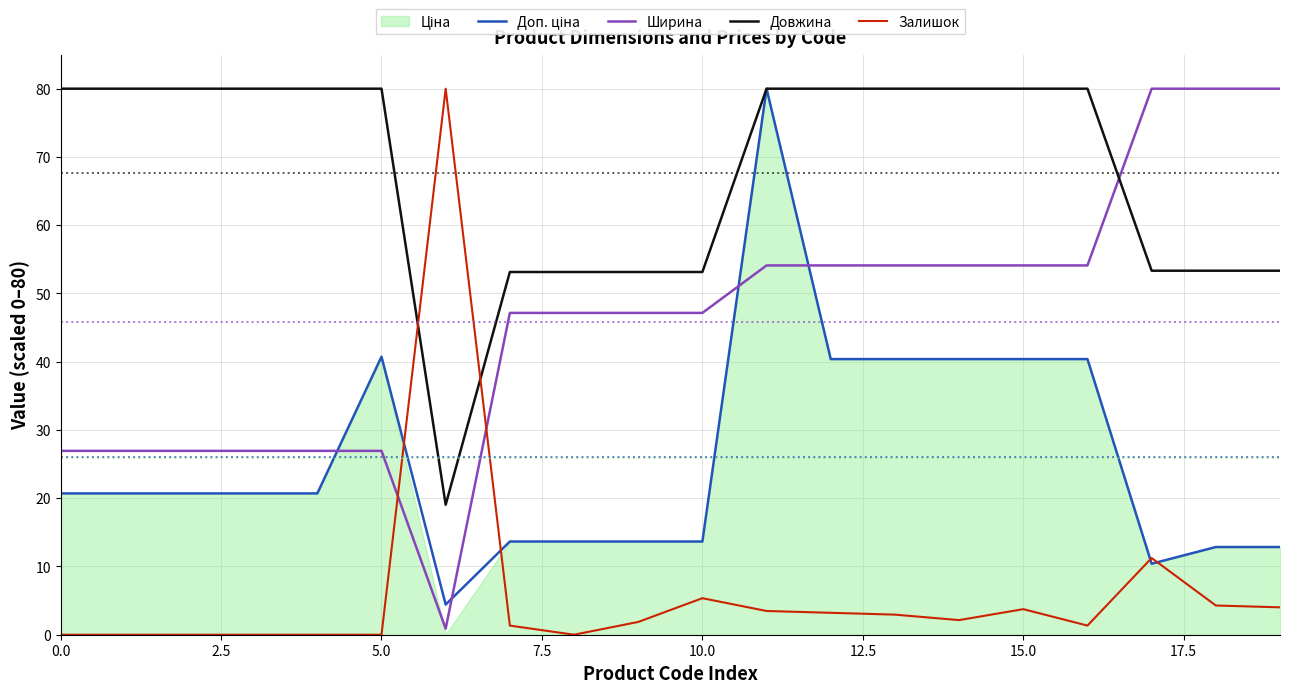

Which series has the largest range (max minus min)?

Залишок